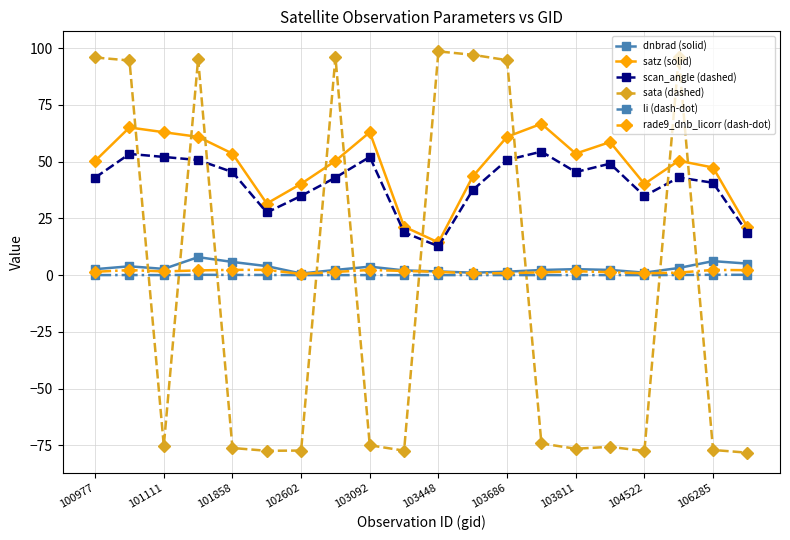

Which series has the largest range (max minus min)?

sata (dashed)